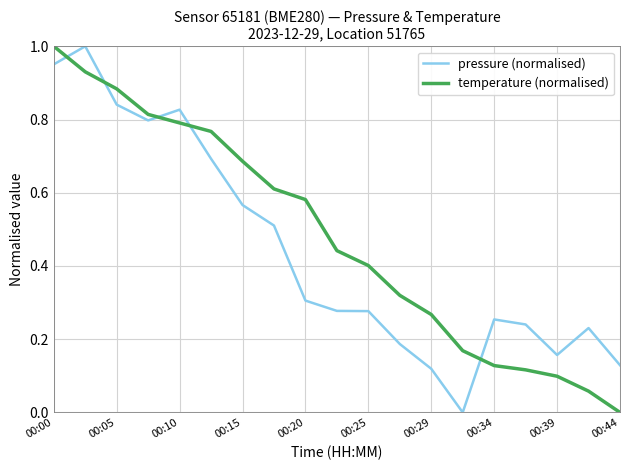

What are all the series names shown in the legend?

pressure (normalised), temperature (normalised)